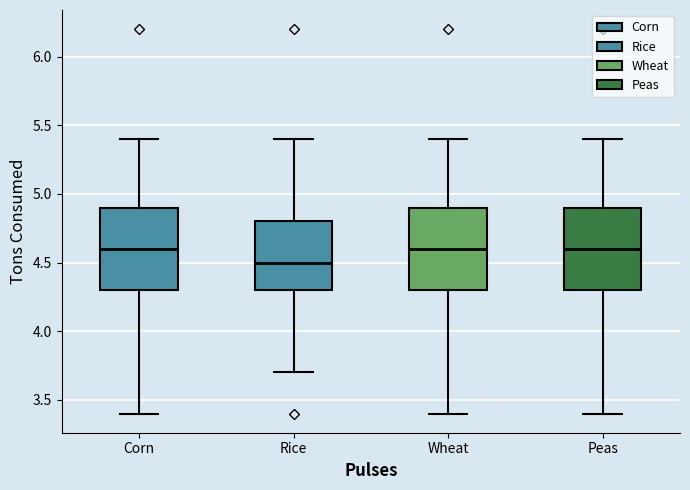

Reading left to right, read every box against the y-axis: the position of its median line, the range the box covers, and the ends of its whiskers. The values are not printed on the chart, so give them approximately, as read against the axis.

Corn: median 4.6, box 4.3 to 4.9, whiskers 3.4 to 5.4
Rice: median 4.5, box 4.3 to 4.8, whiskers 3.7 to 5.4
Wheat: median 4.6, box 4.3 to 4.9, whiskers 3.4 to 5.4
Peas: median 4.6, box 4.3 to 4.9, whiskers 3.4 to 5.4